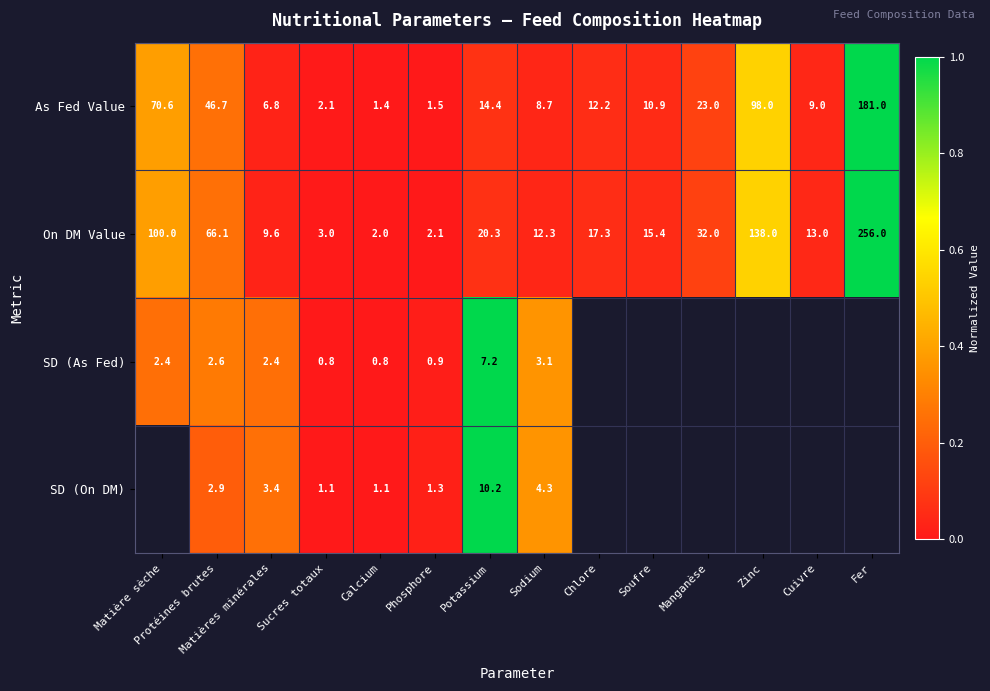

Rank the series at Sodium from highest to lowest value.

On DM Value, As Fed Value, SD (On DM), SD (As Fed)